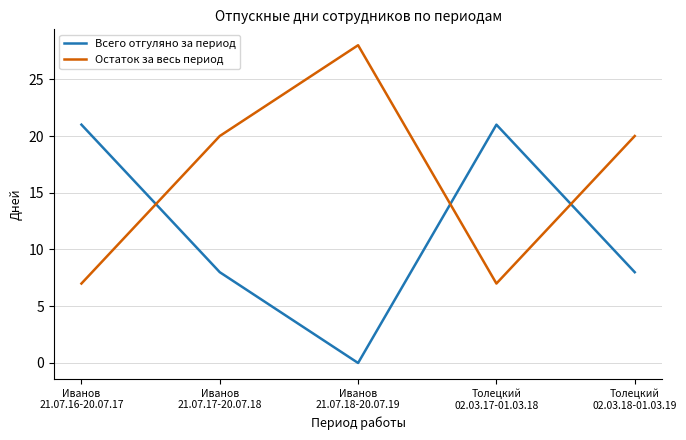

True or false: Всего отгуляно за период and Остаток за весь период intersect in this chart.

True